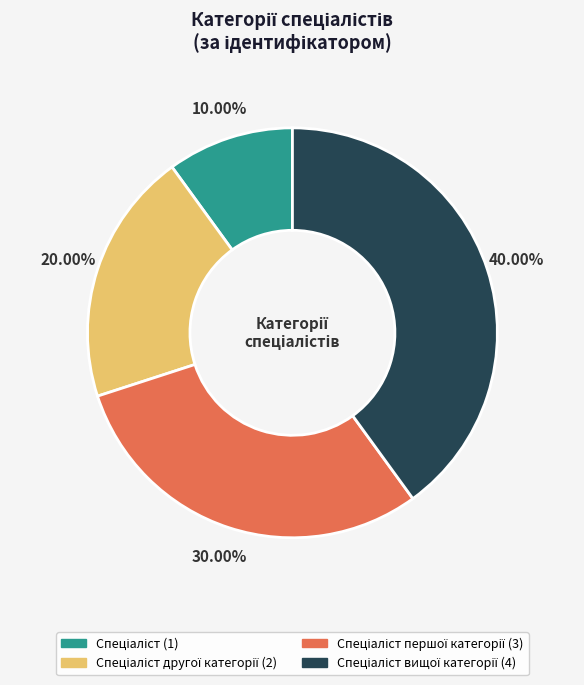

Is there any slice that represents more than half of the pie?

No